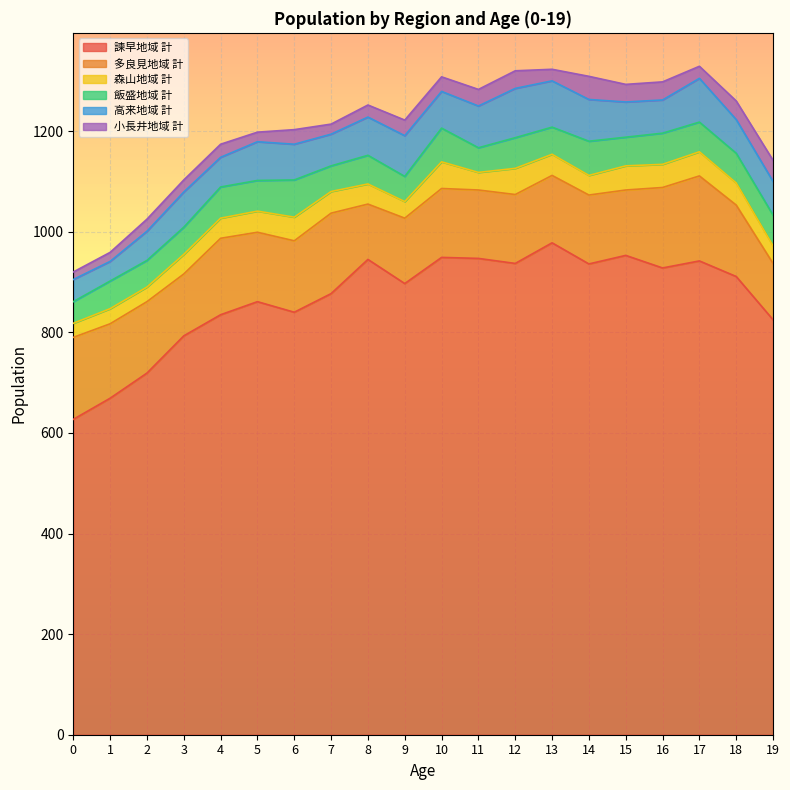

Does the chart display data point markers on the line(s)?

No